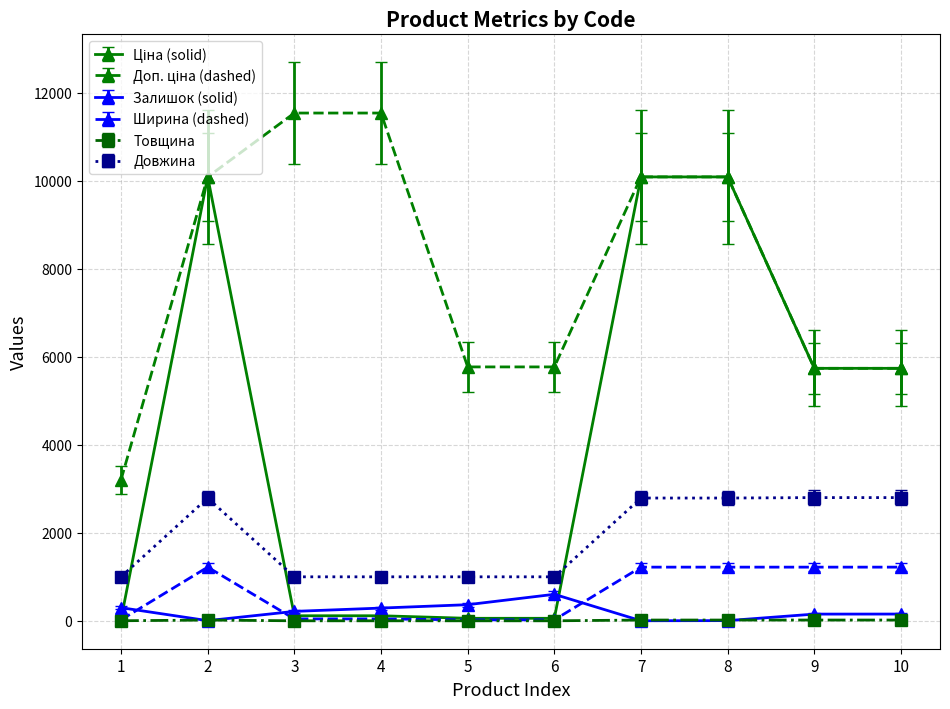

The value of Довжина at 10 is 2800.0. True or false?

True